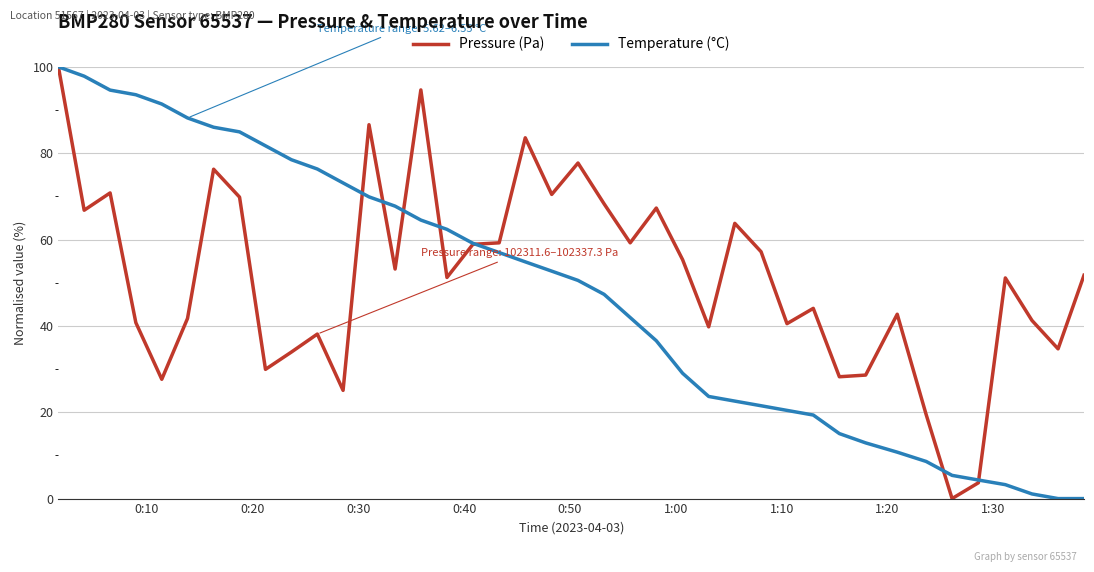

What is the maximum value shown in the chart?

100.0